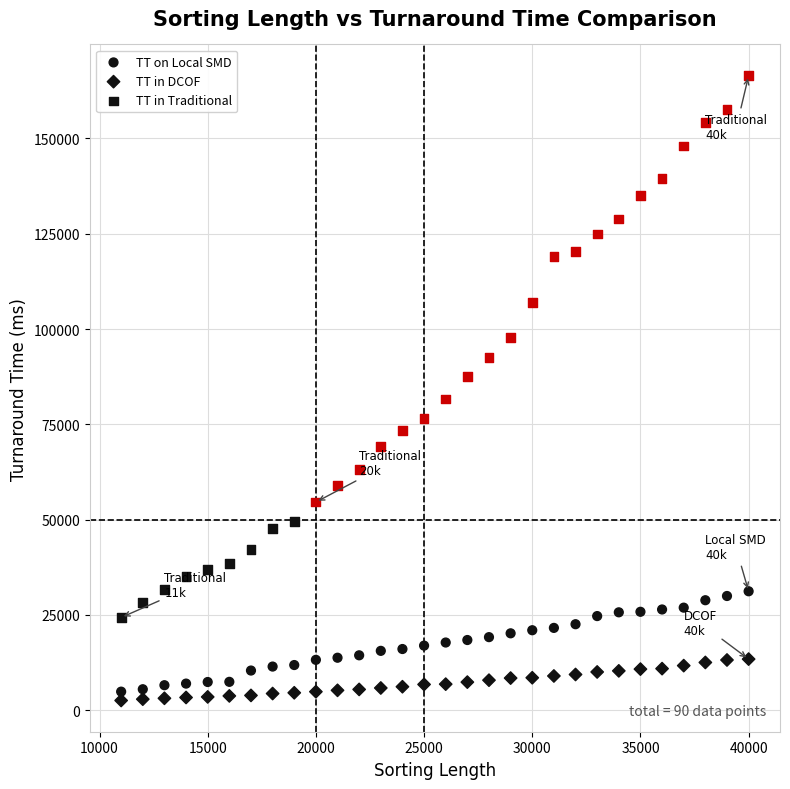

How many data points are displayed?

90